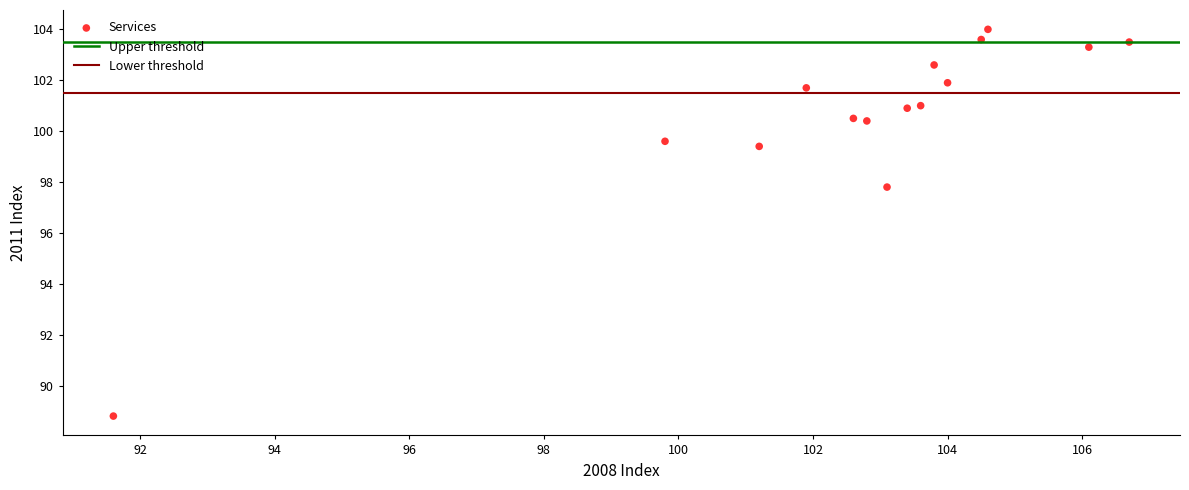

What is the range of X values (max minus min)?

15.1